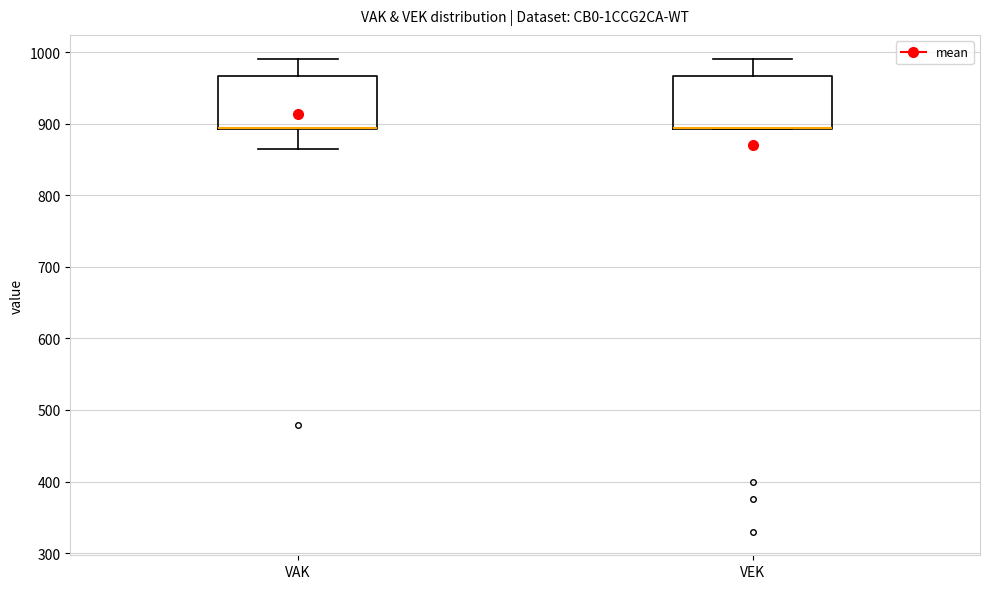

Reading left to right, transcribe this box plot: for each box, give where its median line is, the range the box spans, and where its two whiskers end, as read against the y-axis. The values are not printed on the chart, so give them approximately, as read against the axis.

VAK: median 890 (drawn on the box's lower edge), box 890 to 970, whiskers 870 to 990
VEK: median 890 (drawn on the box's lower edge), box 890 to 970, whiskers 890 to 990